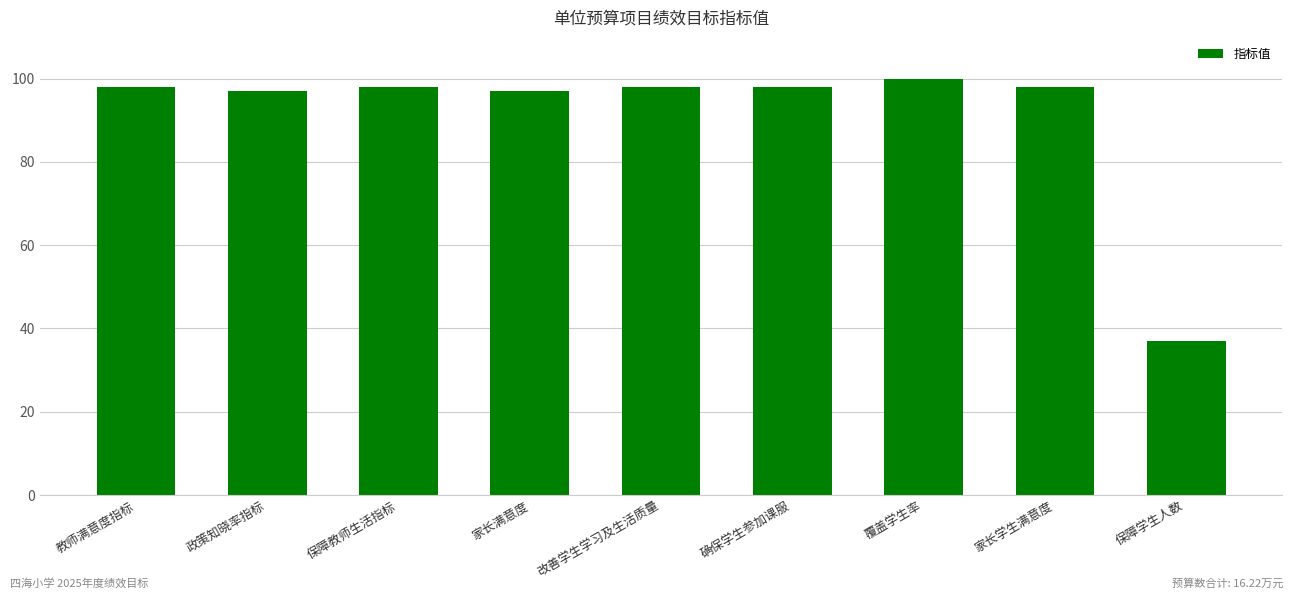

Are the bars horizontal?

No